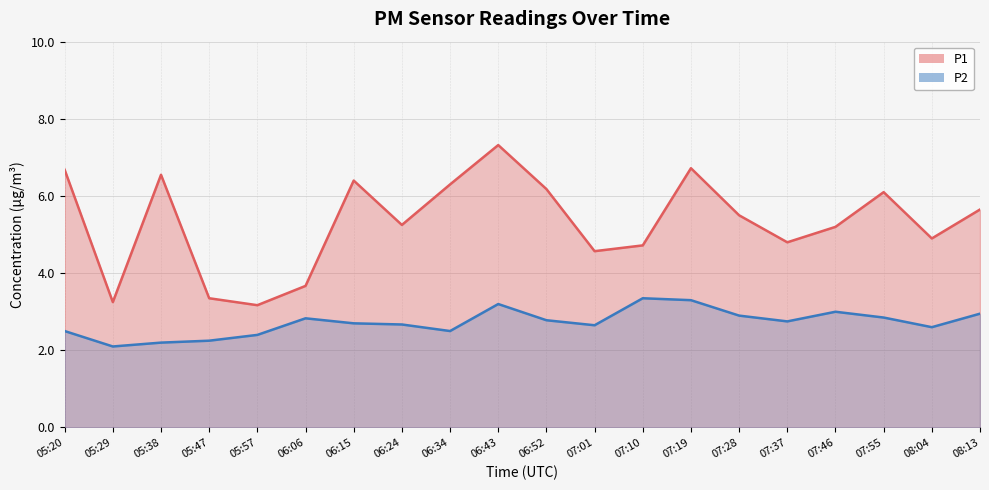

What is the total value across all series at 07:10?

8.1